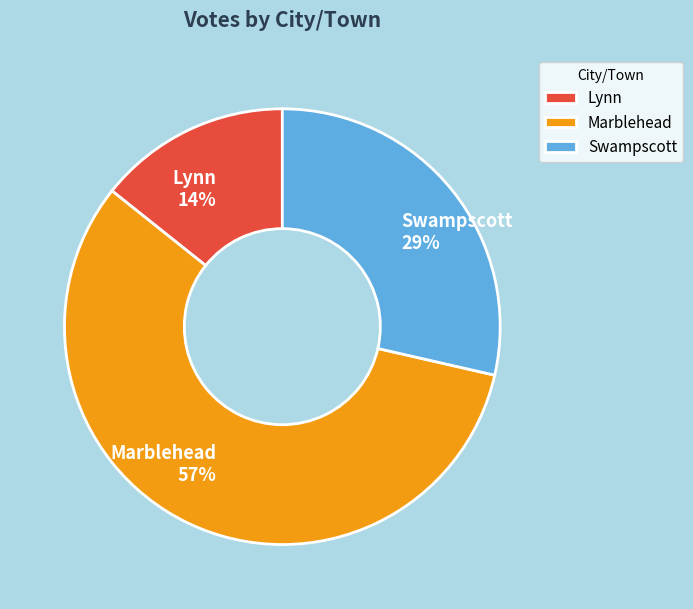

Rank the categories by value from highest to lowest.

Marblehead, Swampscott, Lynn